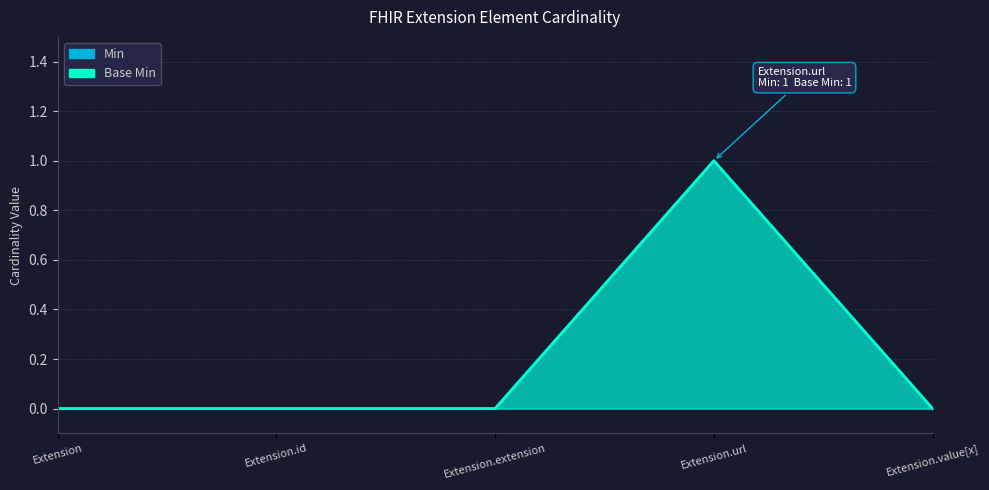

What is the difference between the maximum and minimum values in the Min series?

1